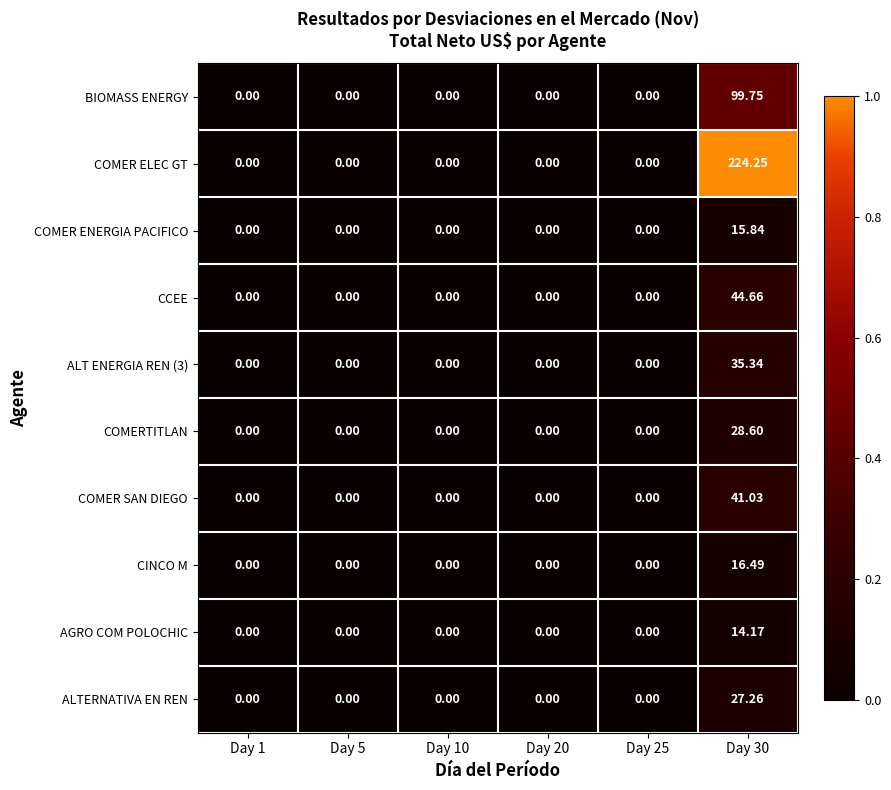

Which series has the widest spread of values?

COMER ELEC GT